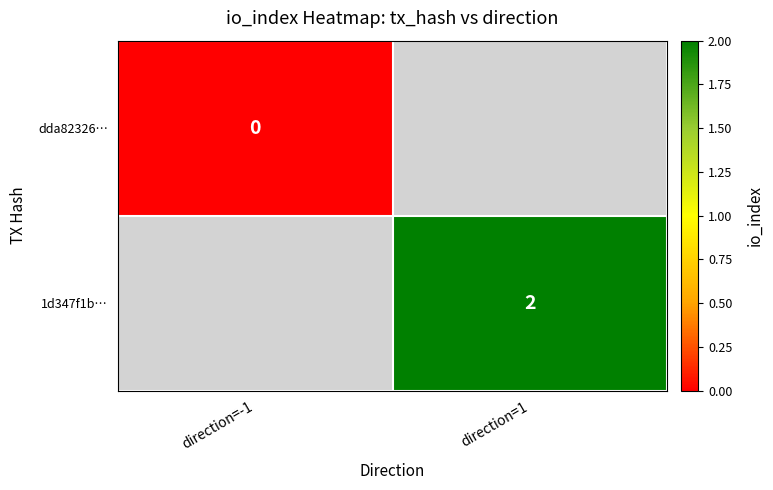

The value of 1d347f1b… at direction=1 is 3. True or false?

False